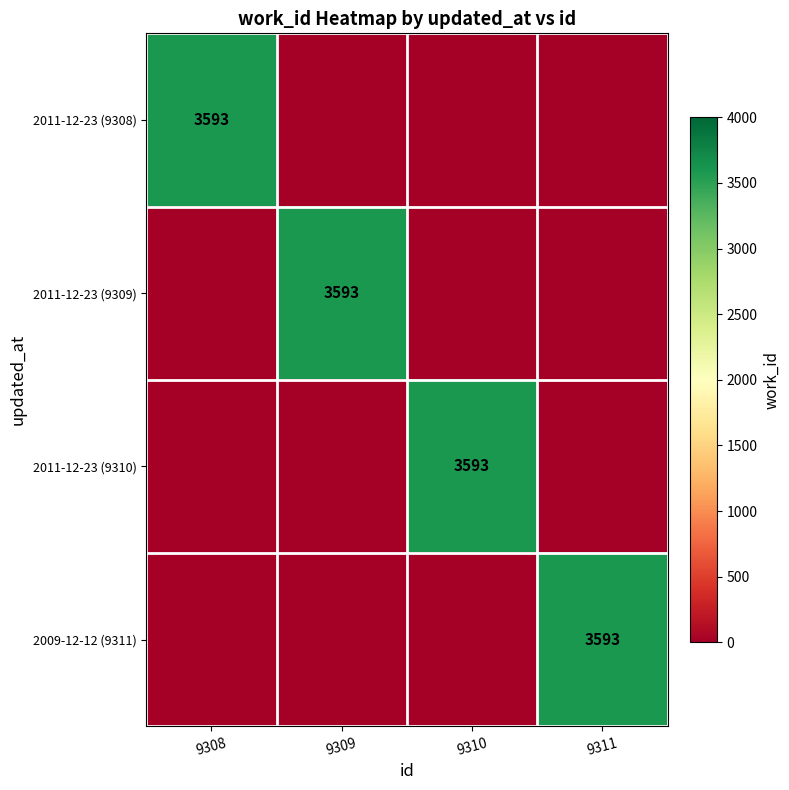

Is it true that 2011-12-23 (9308) equals 5631 at 9308?

False